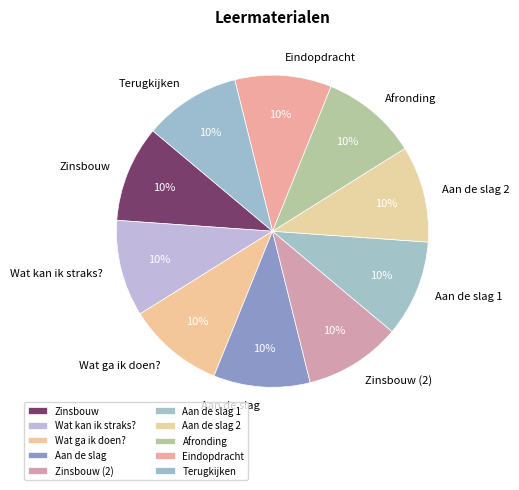

How many segments does this pie chart have?

10